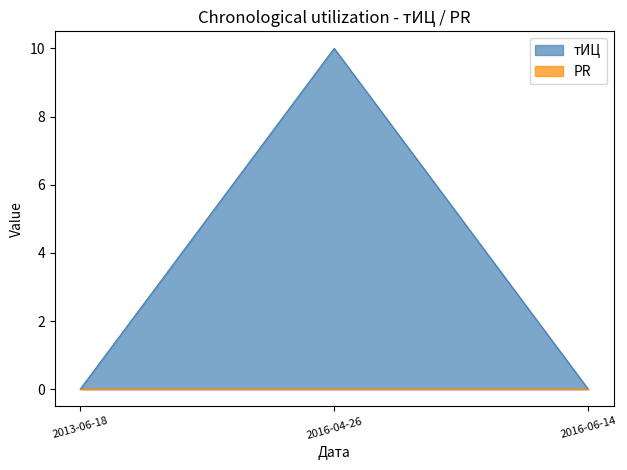

Does the chart display data point markers on the line(s)?

No